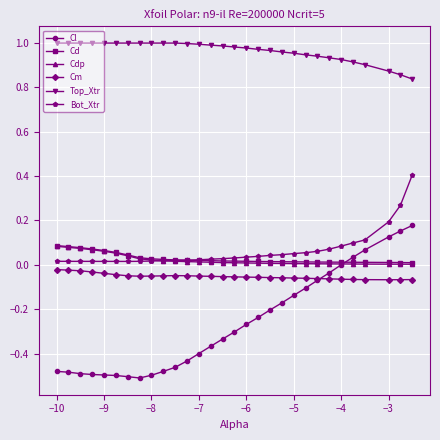

Which series has the largest total across all categories?

Top_Xtr